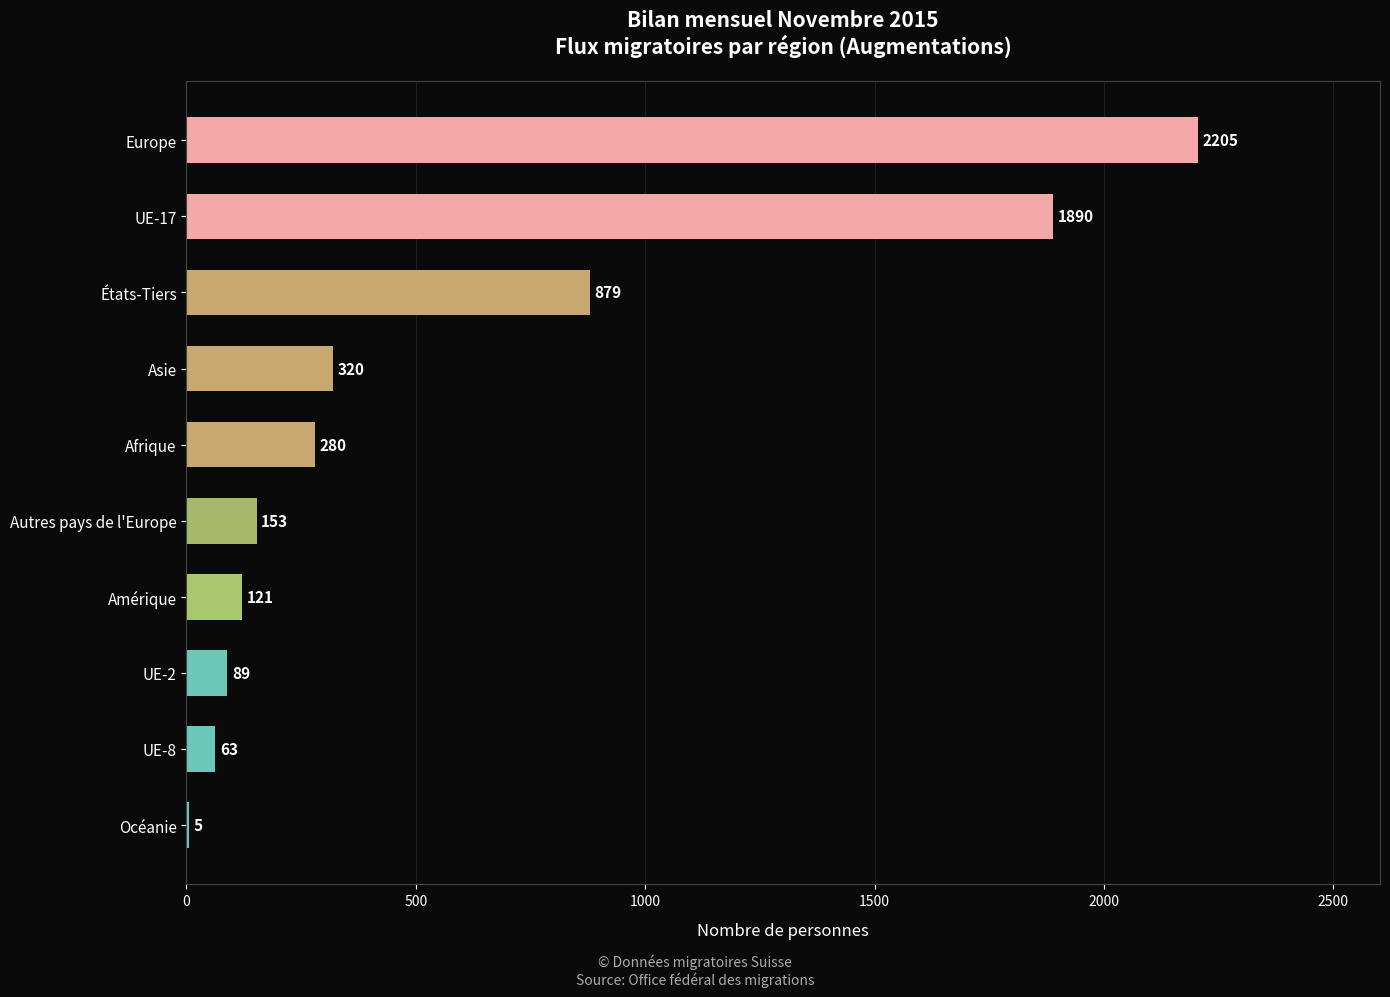

Where is the data nearest to the value 1105?

États-Tiers